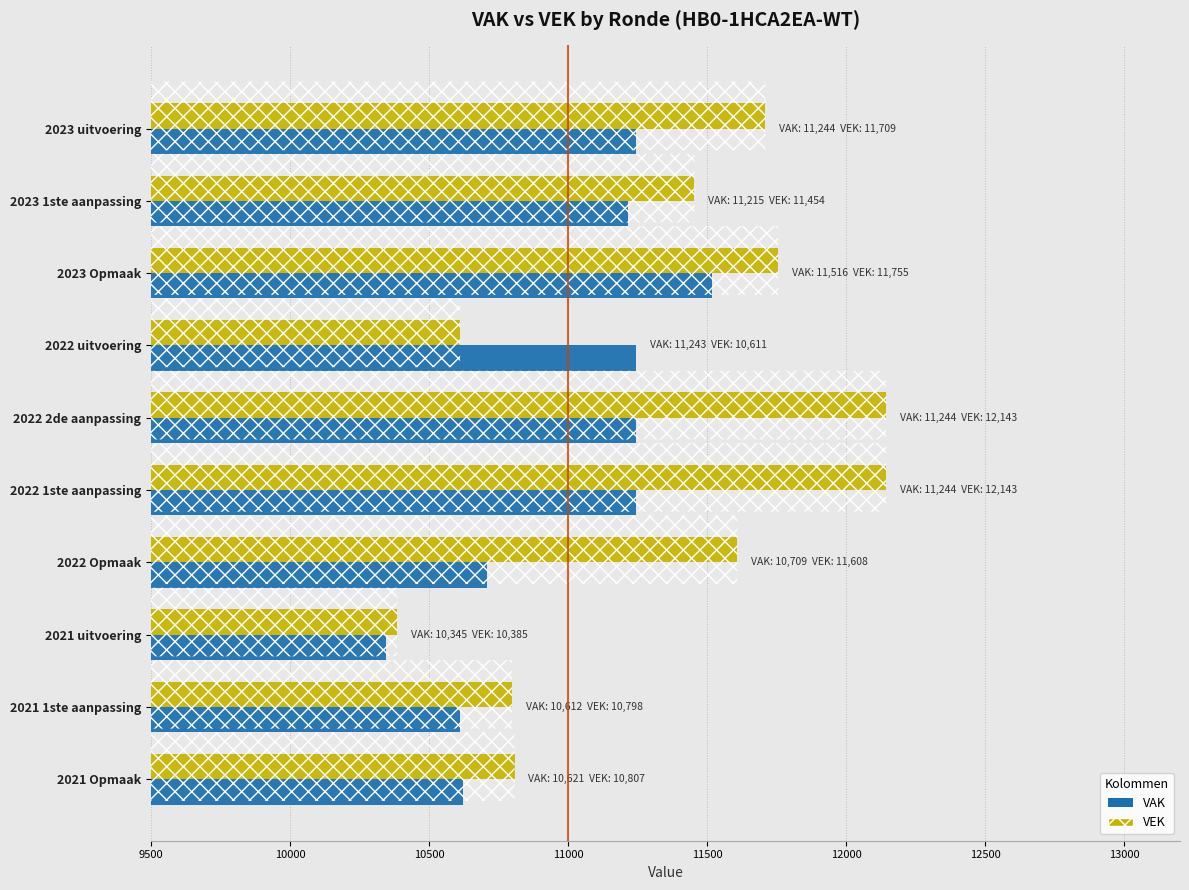

List the series in order of their peak value, highest first.

VEK, VAK